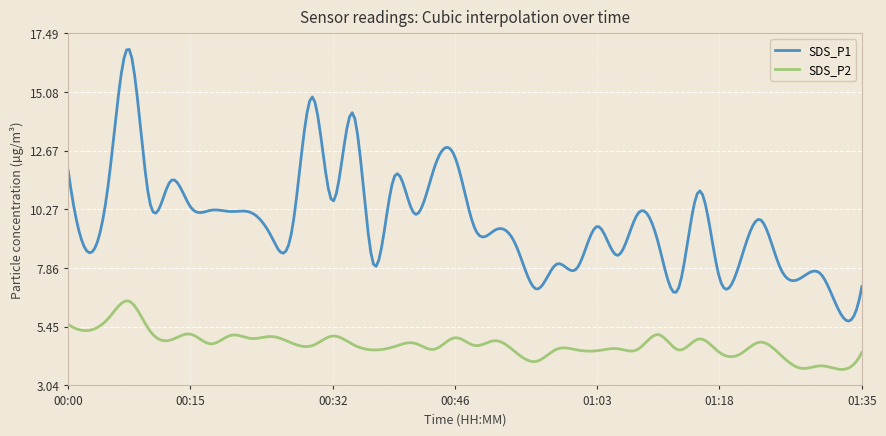

What is the lowest value of the SDS_P1 series?

5.7